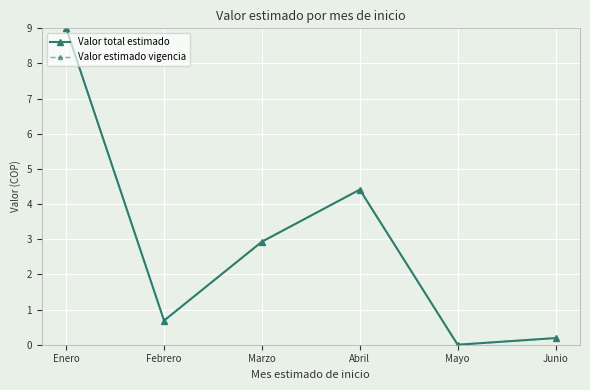

What is the approximate value of Valor total estimado at Abril?

4.4